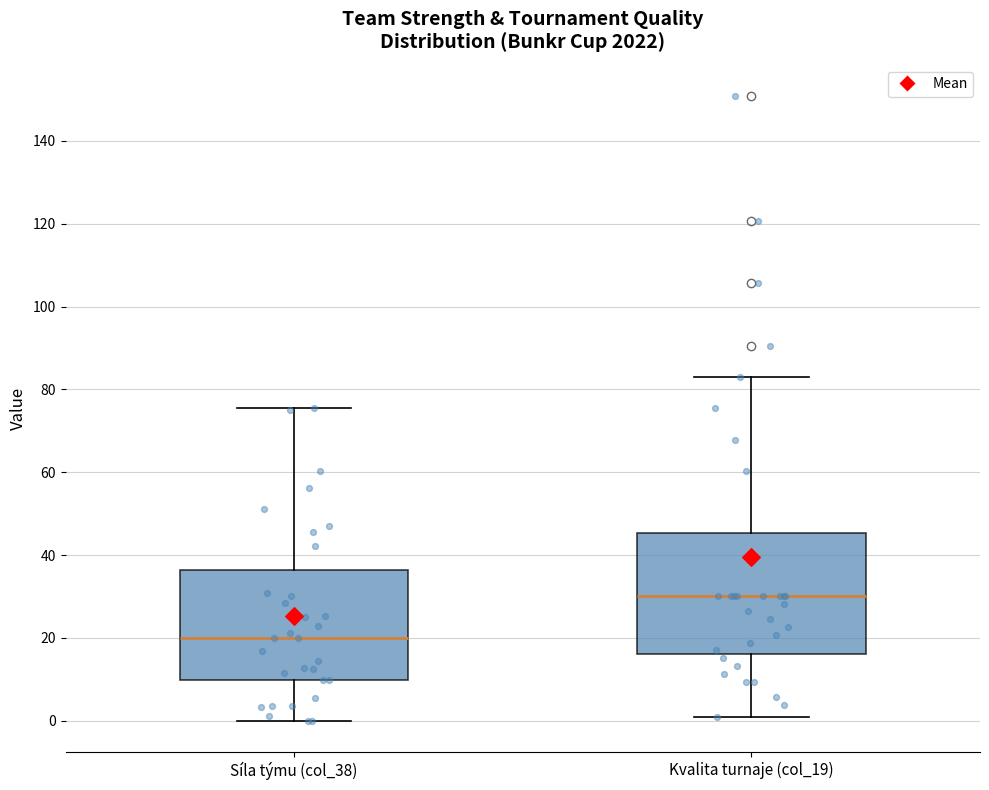

Where does the upper whisker of the box for Kvalita turnaje (col_19) end on the y-axis? The values are not printed on the chart, so give them approximately, as read against the axis.

82